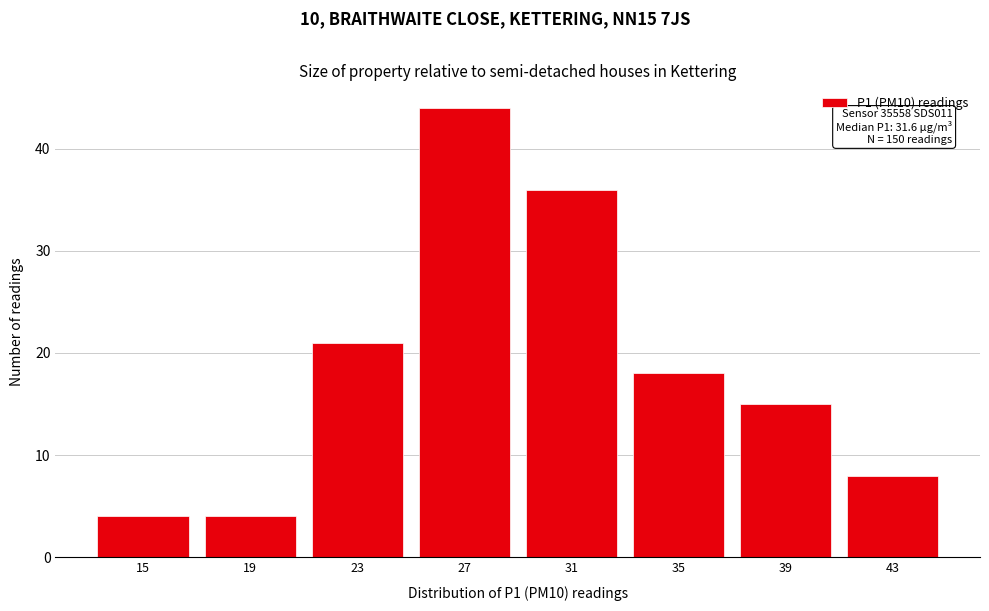

Reading left to right, extract all data points from this chart.

4	4	21	44	36	18	15	8